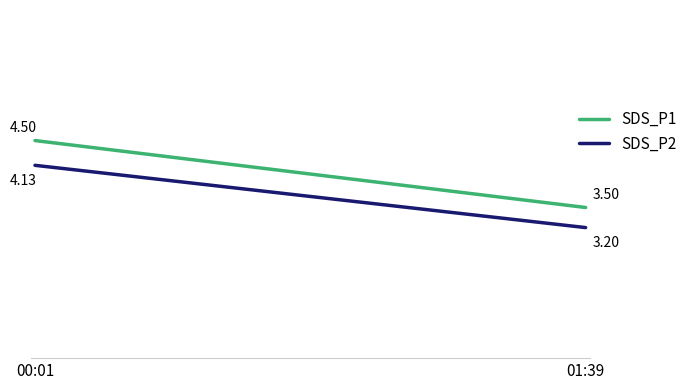

How many values in the SDS_P2 series are below 4?

1